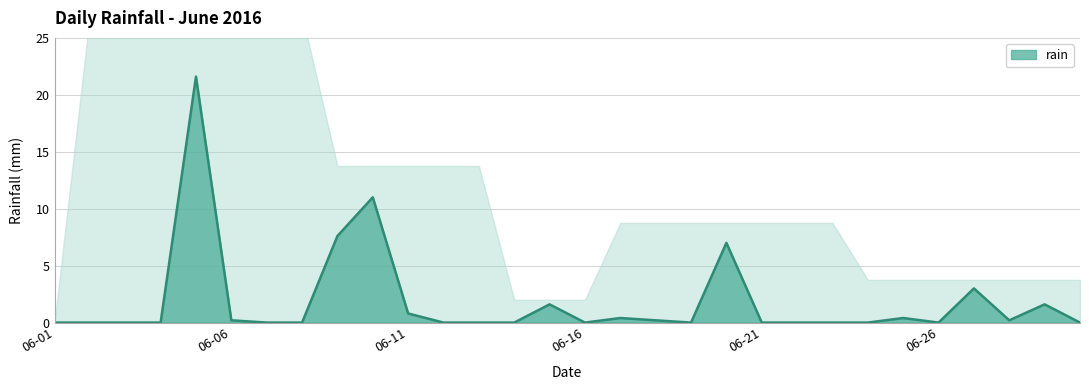

The value of rain at 06-11 is 0.8. True or false?

True